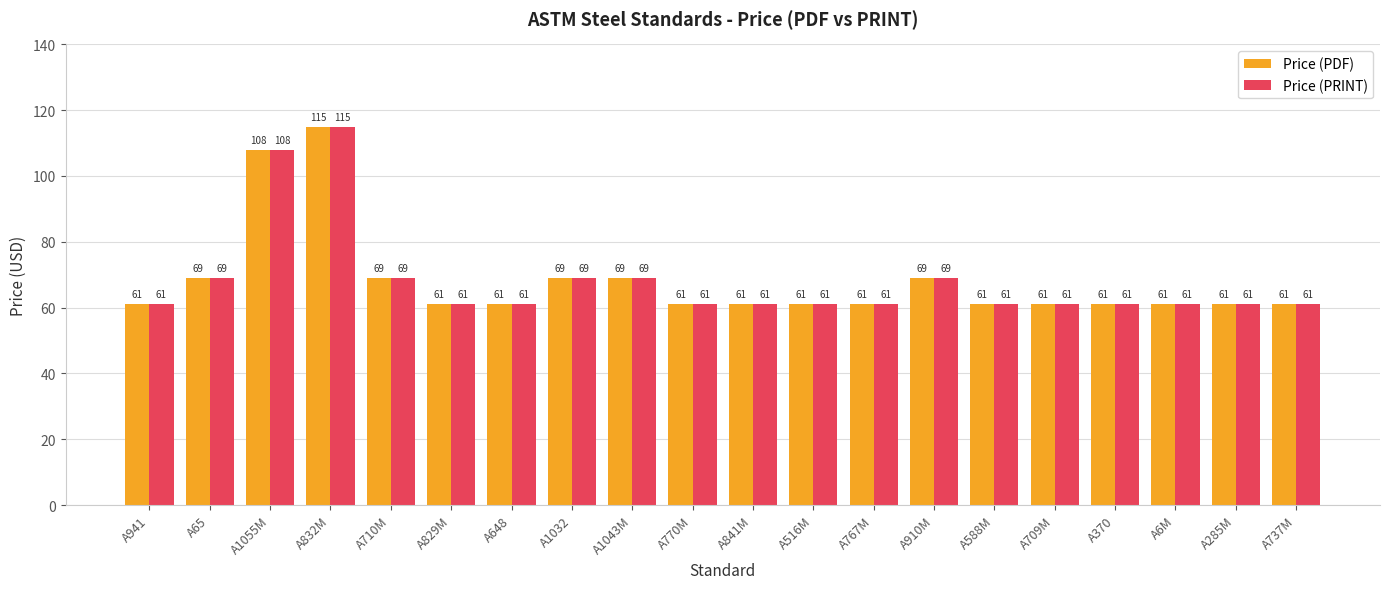

At which category is the sum across all series the highest?

A832M